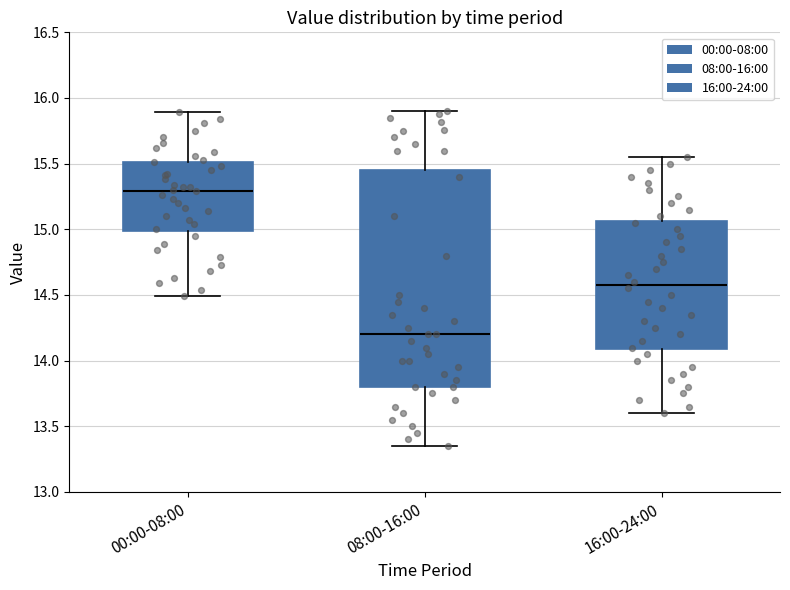

Which box's median line is the highest?

00:00-08:00